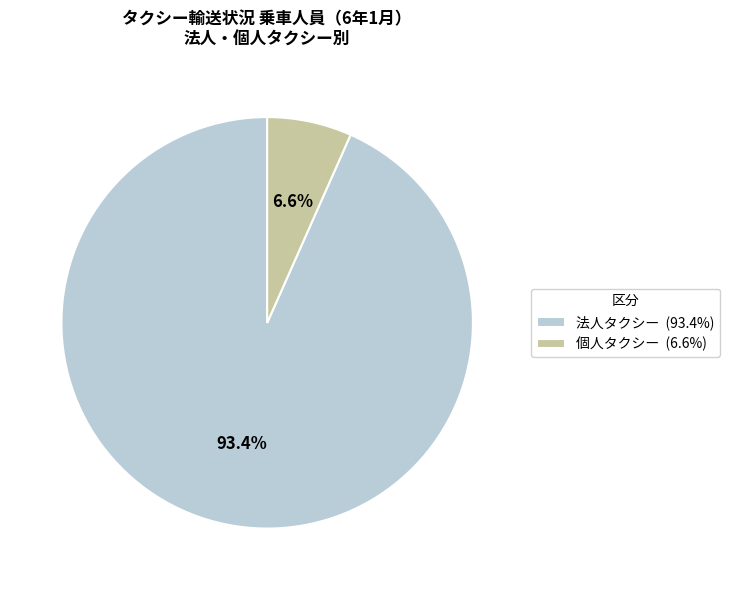

True or false: 法人タクシー accounts for 93% of the total.

True